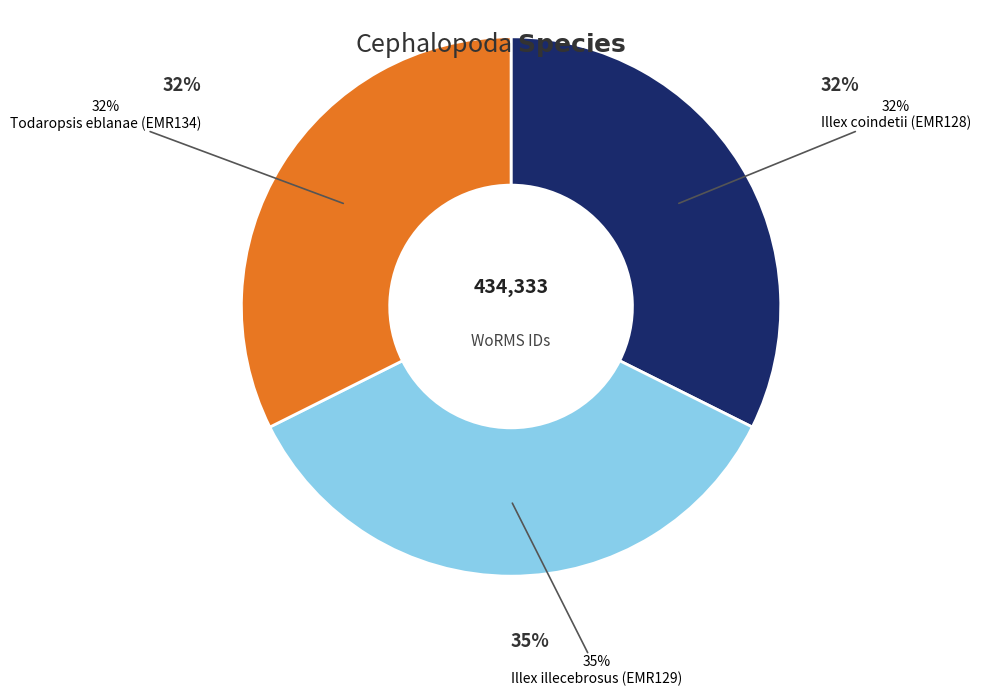

To the nearest percent, what portion does Illex coindetii (EMR128) represent?

32%